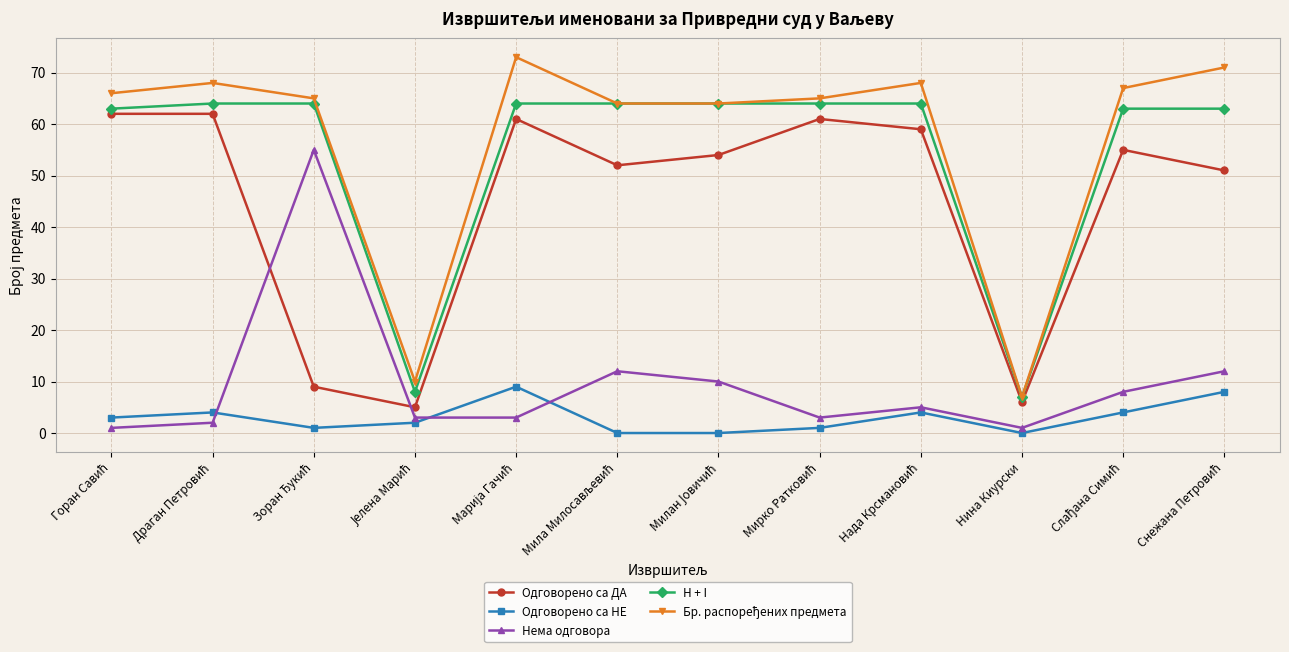

In Одговорено са ДА, how many points are lower than both neighbors (excluding endpoints)?

3